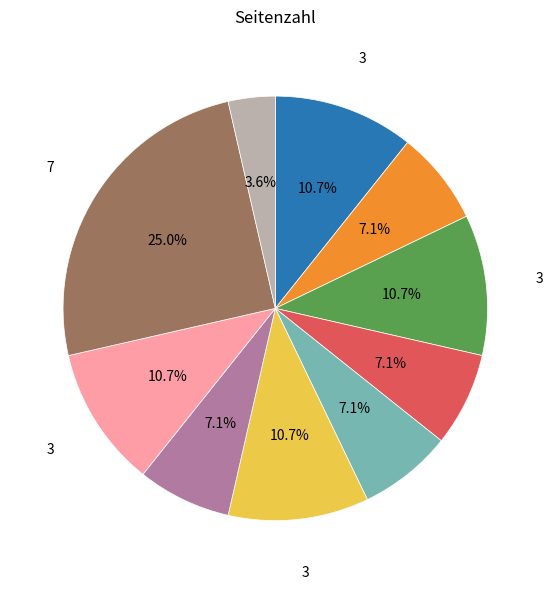

Is there a majority slice in this chart?

No